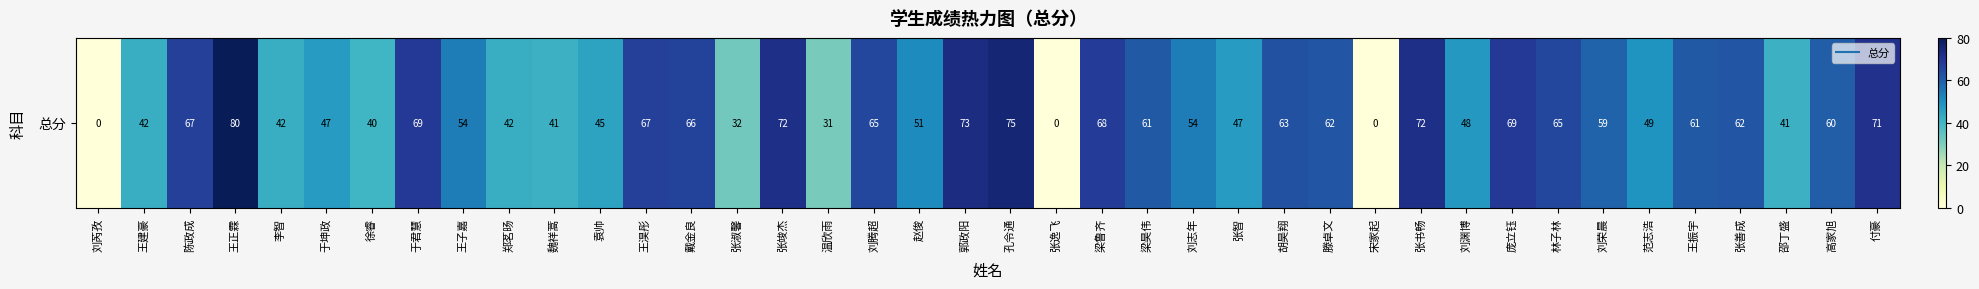

Rank the categories by value from highest to lowest.

王正霖, 孔令通, 郭政阳, 张竣杰, 张书畅, 付豪, 于君慧, 庞立钰, 梁鲁齐, 陈政成, 王淏彤, 戴金良, 刘腾超, 林子林, 胡昊翔, 滕卓文, 张善成, 梁昊伟, 王振宇, 高家旭, 刘荣晨, 王子嘉, 刘志年, 赵俊, 范志浩, 刘渊博, 于坤政, 张智, 袁帅, 王建豪, 李智, 郑茗旸, 魏祥蒿, 邵丁盛, 徐睿, 张淑馨, 温欣雨, 刘芮孜, 张逸飞, 宋家起